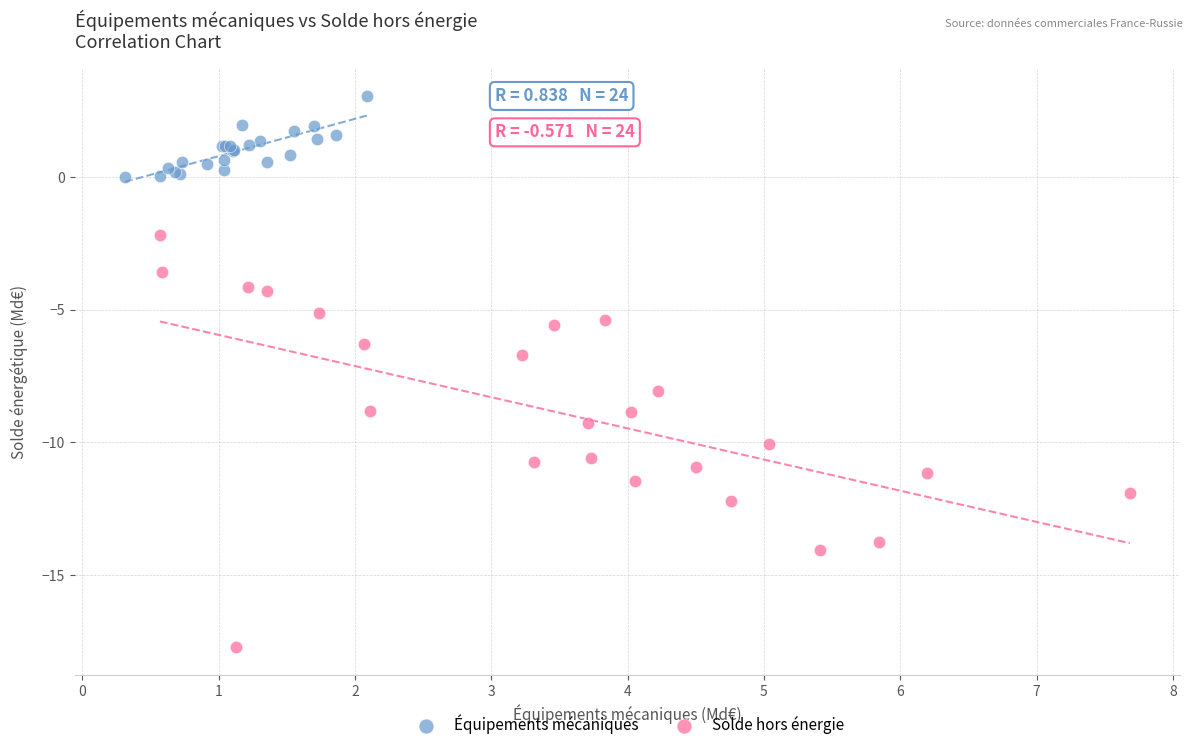

Which series contains the highest Y value?

Équipements mécaniques